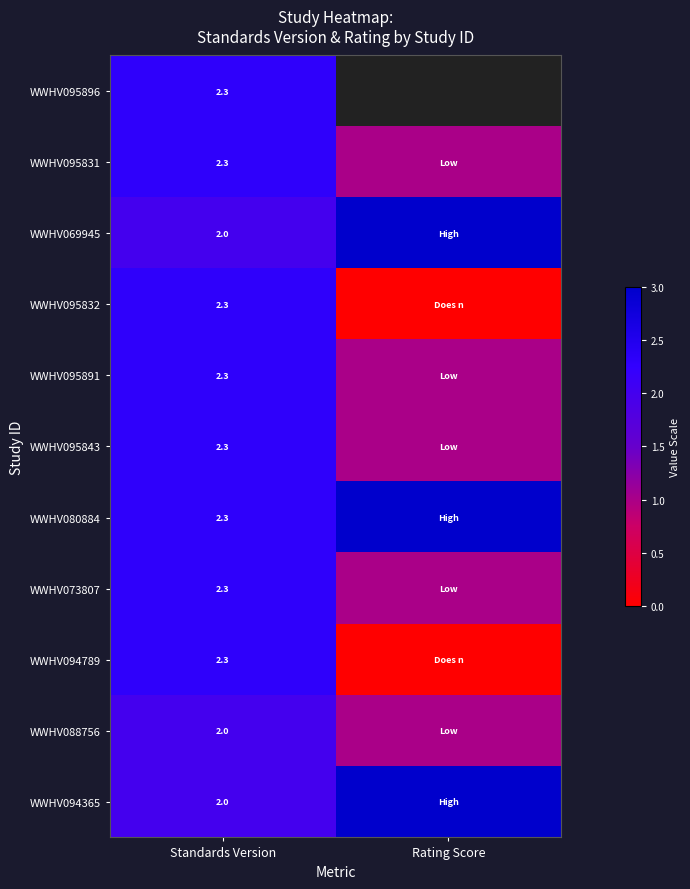

Is it true that WWHV095843 equals 3.8 at Standards Version?

False